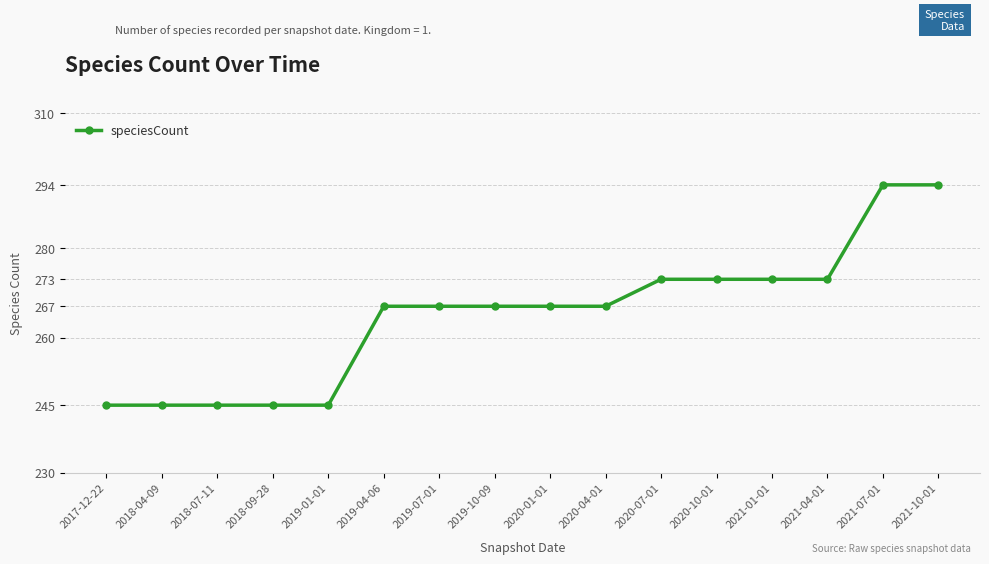

Reading left to right, transcribe all the data shown in this chart.

245	245	245	245	245	267	267	267	267	267	273	273	273	273	294	294